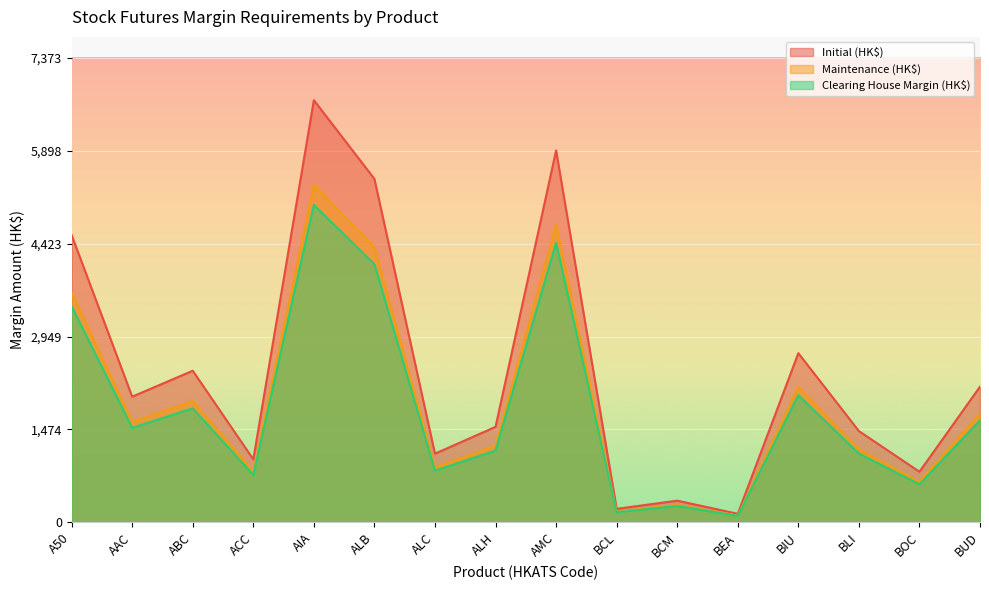

What is the difference between the highest and lowest values at A50?

1131